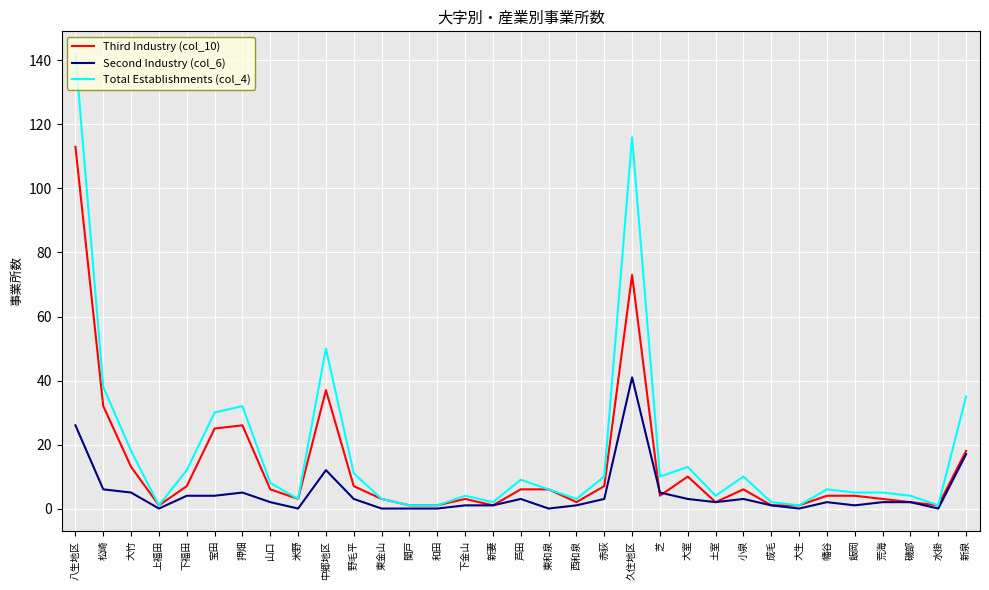

Which category has the highest value across all series?

八生地区